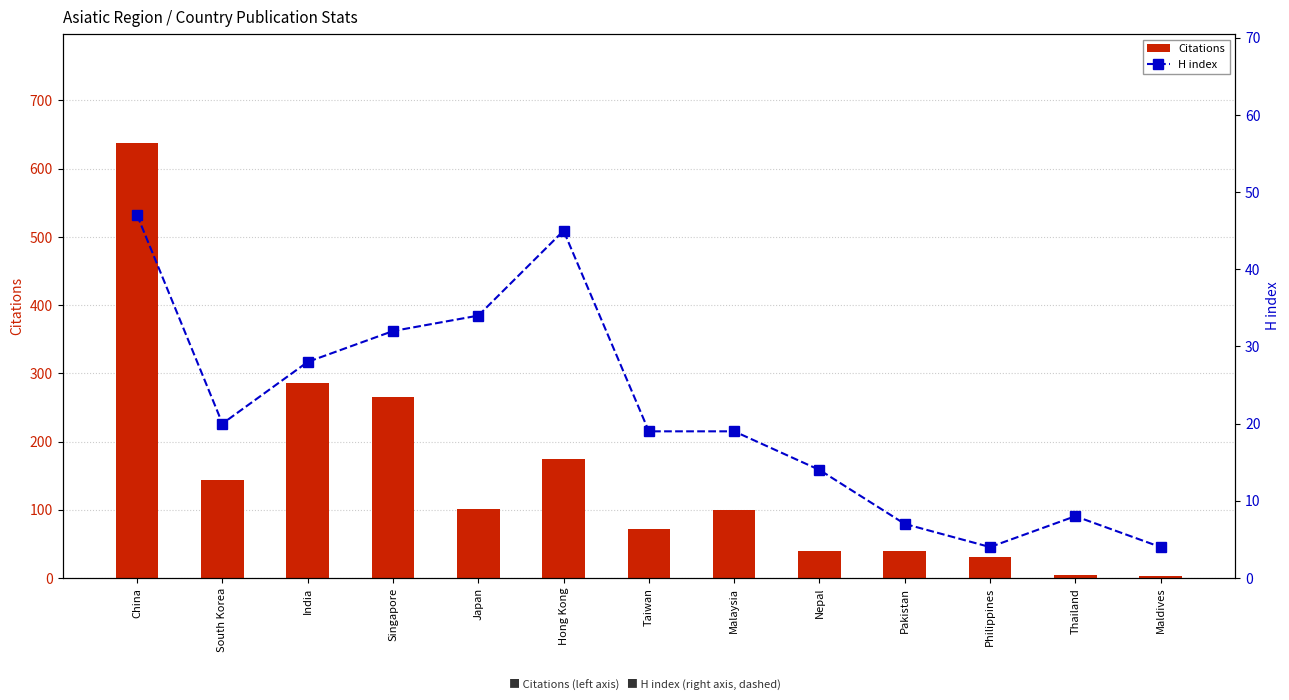

The value of H index at Malaysia is 19. True or false?

True